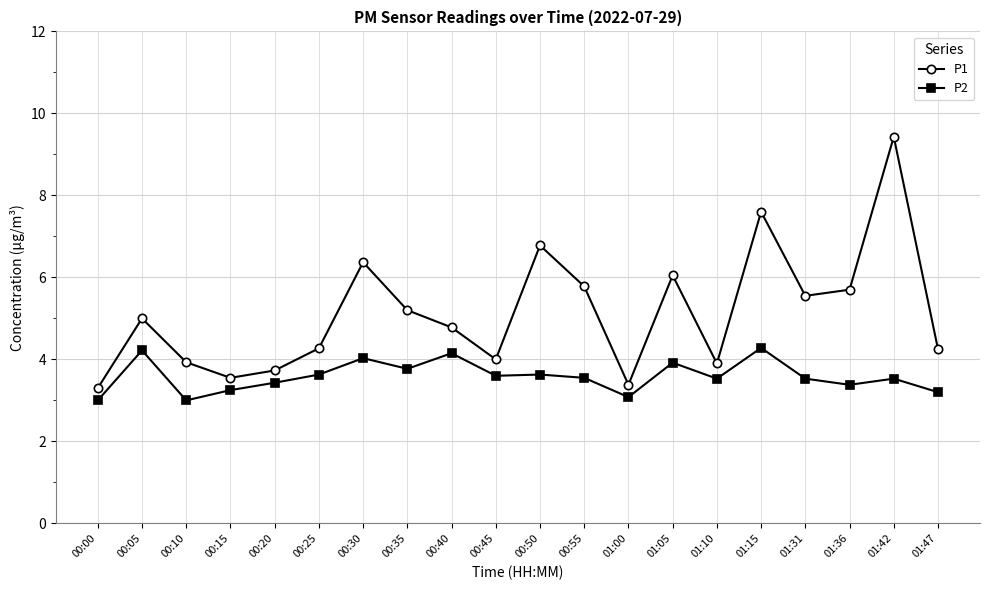

What position from the right is 00:55?

9